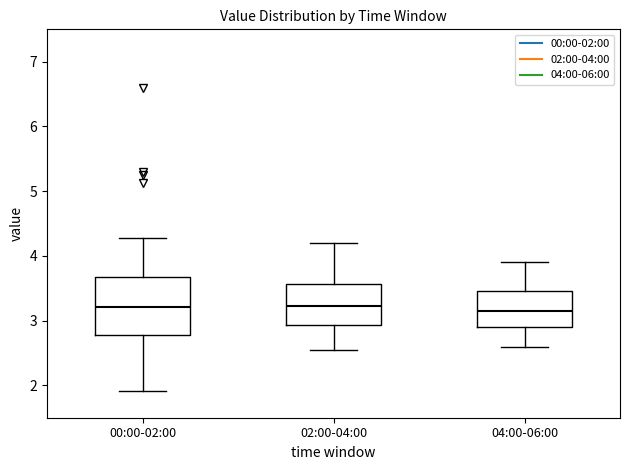

Where does the upper whisker of the box for 04:00-06:00 end on the y-axis? The values are not printed on the chart, so give them approximately, as read against the axis.

3.9